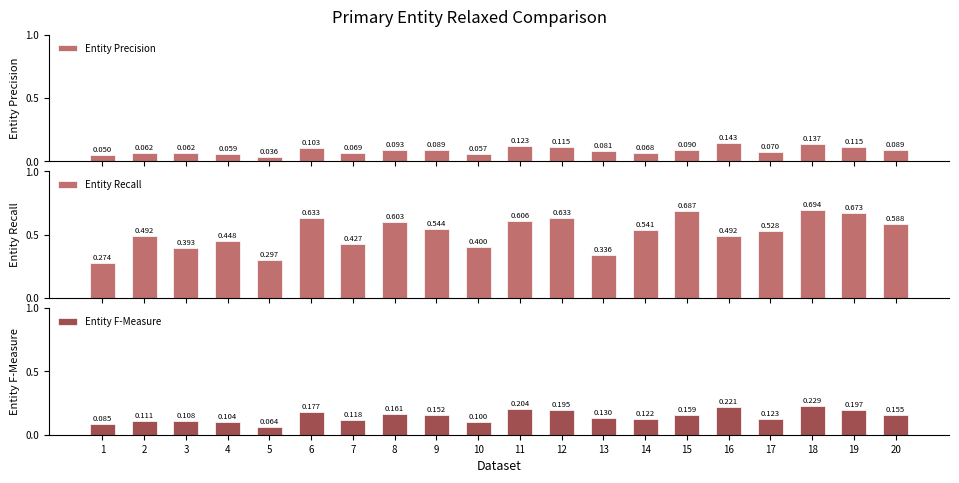

Reading left to right, list all the values displayed in this chart.

Entity Precision: 0.1	0.1	0.1	0.1	0.0	0.1	0.1	0.1	0.1	0.1	0.1	0.1	0.1	0.1	0.1	0.1	0.1	0.1	0.1	0.1
Entity Recall: 0.3	0.5	0.4	0.4	0.3	0.6	0.4	0.6	0.5	0.4	0.6	0.6	0.3	0.5	0.7	0.5	0.5	0.7	0.7	0.6
Entity F-Measure: 0.1	0.1	0.1	0.1	0.1	0.2	0.1	0.2	0.2	0.1	0.2	0.2	0.1	0.1	0.2	0.2	0.1	0.2	0.2	0.2